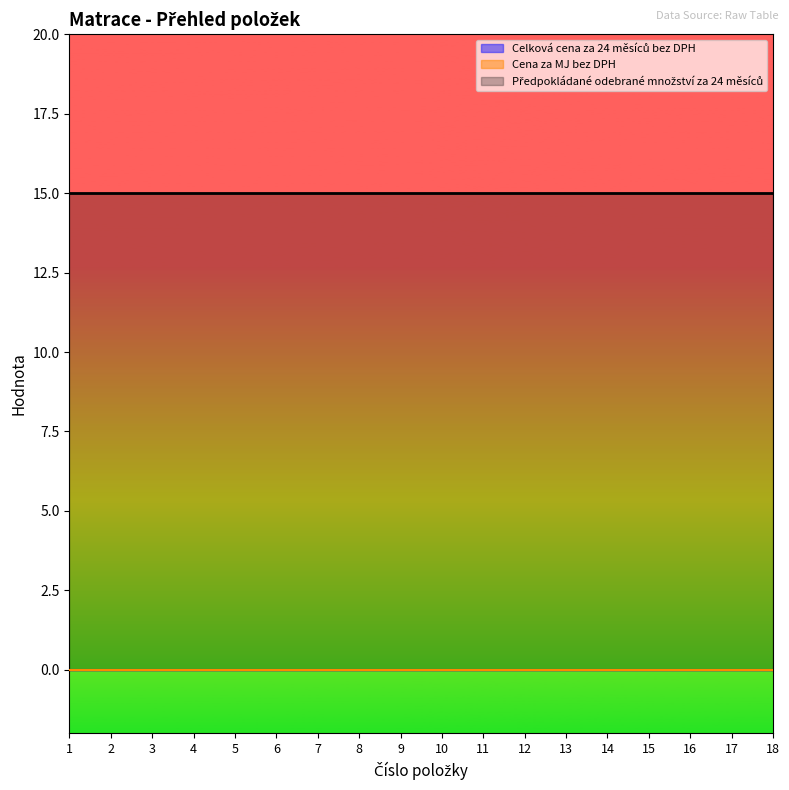

What are all the series names shown in the legend?

Předpokládané odebrané množství za 24 měsíců, Cena za MJ bez DPH, Celková cena za 24 měsíců bez DPH